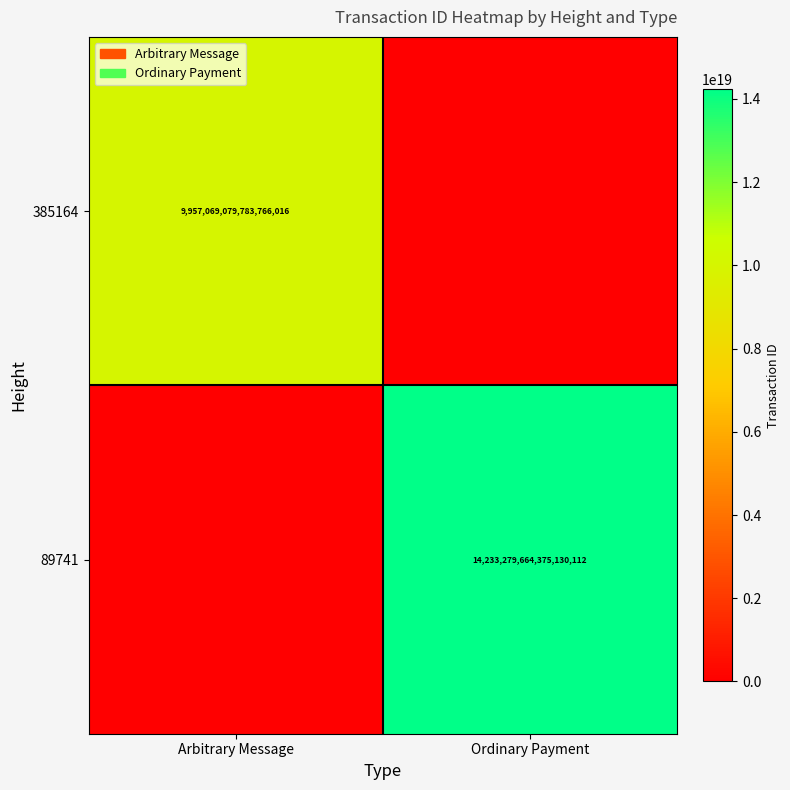

Is it true that 89741 equals 14233279664375130112 at Ordinary Payment?

True